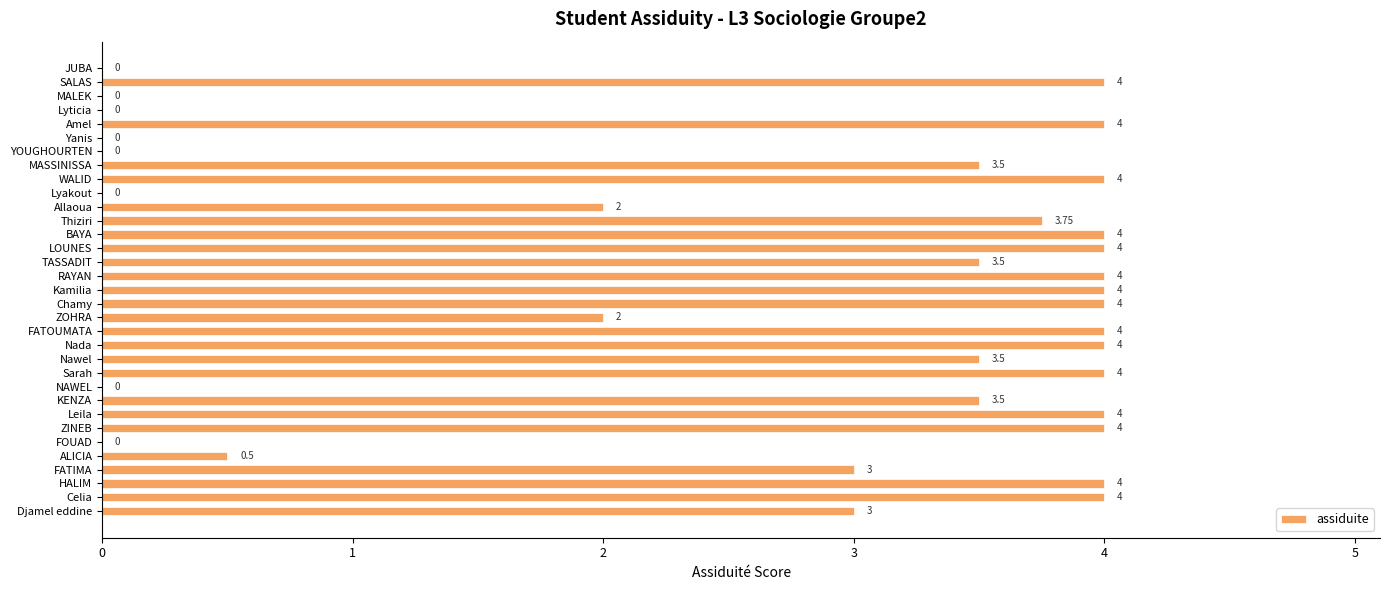

Approximately how many times larger is the value at FATOUMATA compared to WALID?

1.0